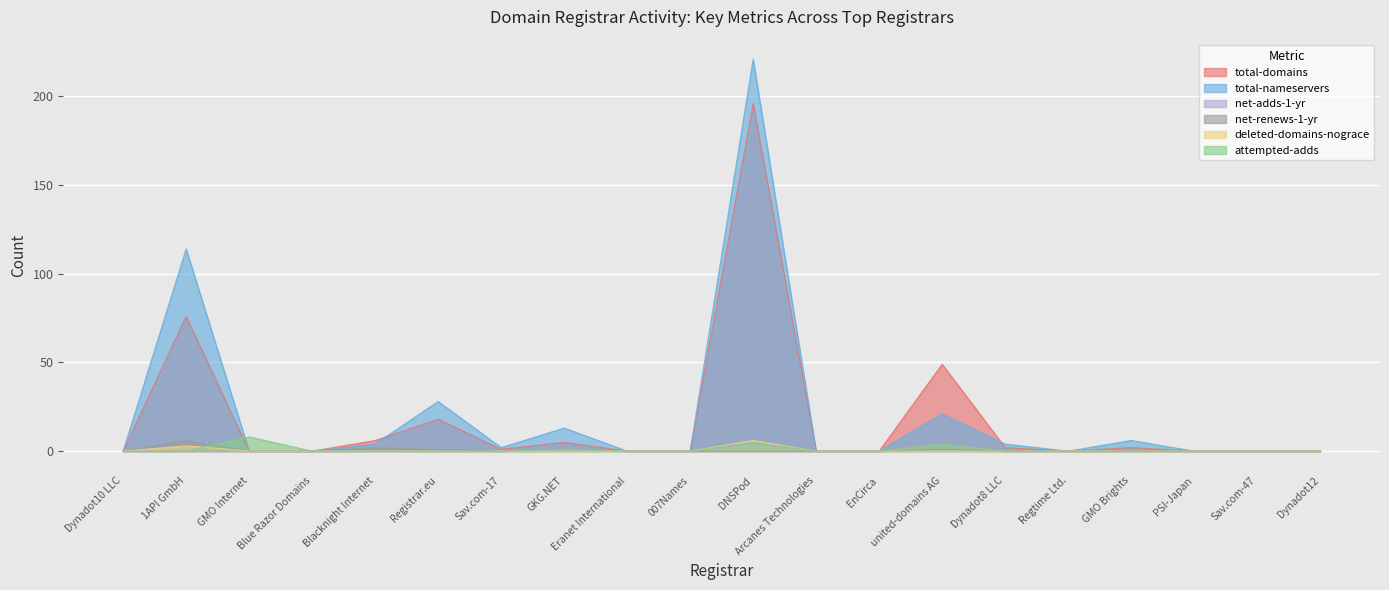

Rank the categories by net-renews-1-yr value from highest to lowest.

1API GmbH, Blacknight Internet, Registrar.eu, GKG.NET, united-domains AG, Dynadot10 LLC, GMO Internet, Blue Razor Domains, Sav.com-17, Eranet International, 007Names, DNSPod, Arcanes Technologies, EnCirca, Dynadot8 LLC, Regtime Ltd., GMO Brights, PSI-Japan, Sav.com-47, Dynadot12